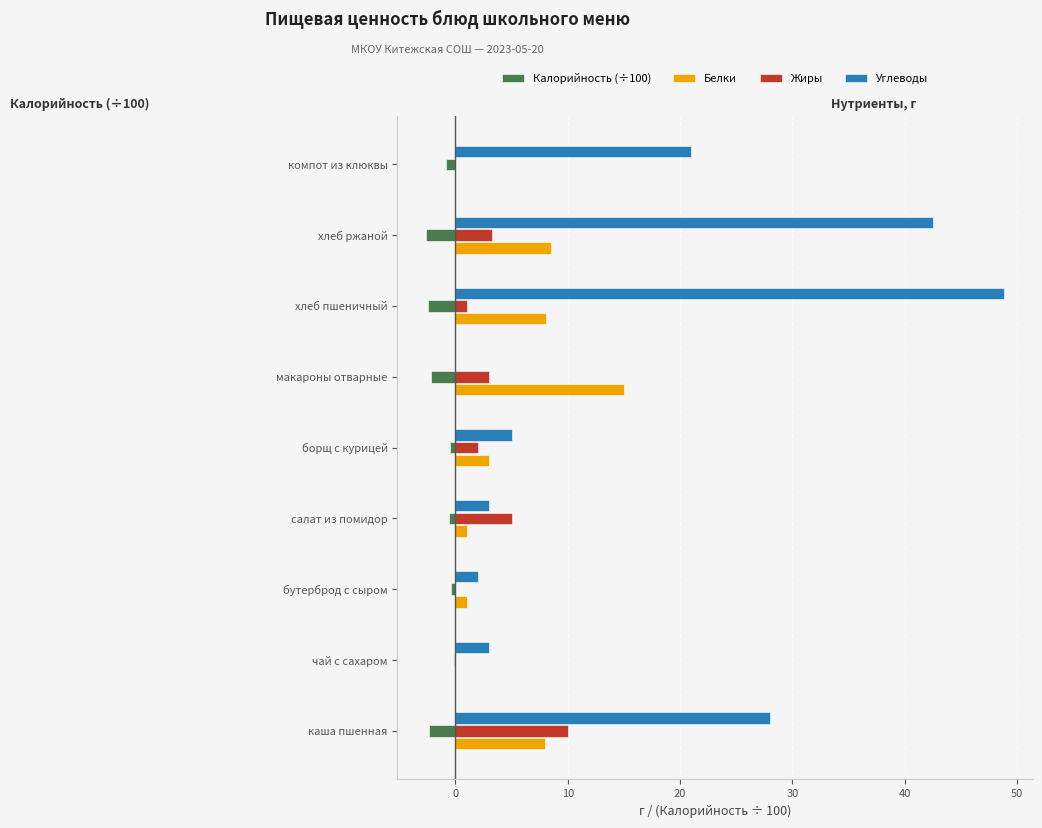

What is the sum of all Жиры values?

24.3